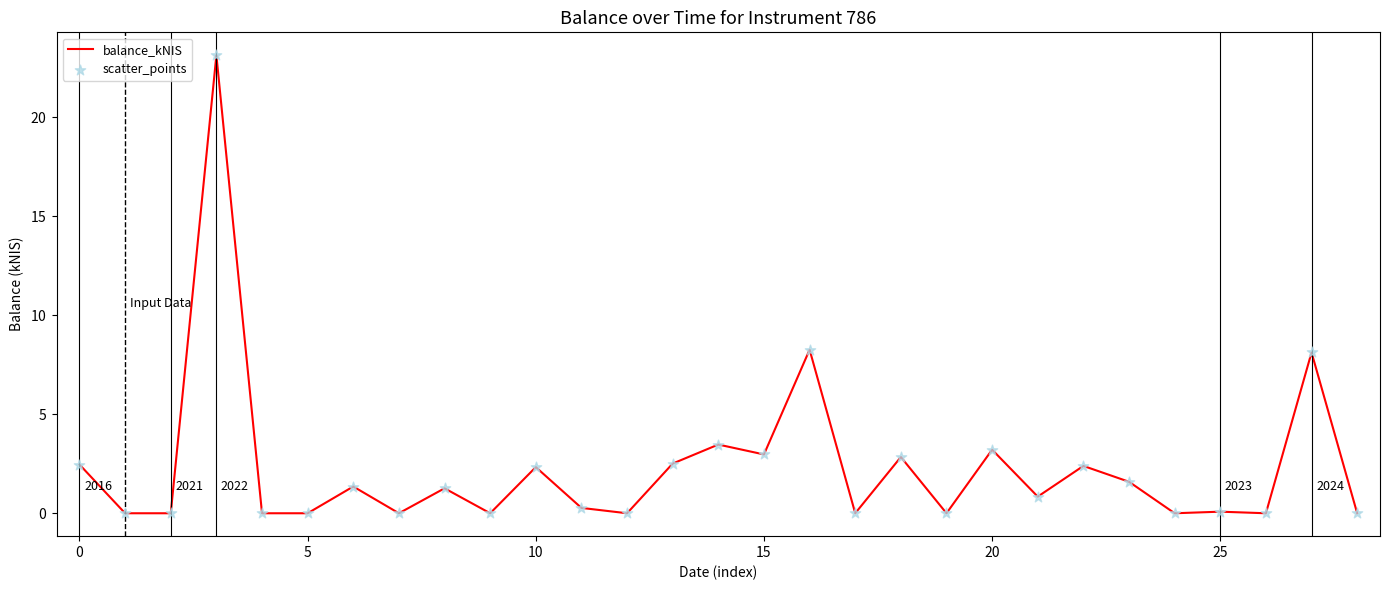

Is this an area chart (filled region under the line)?

No